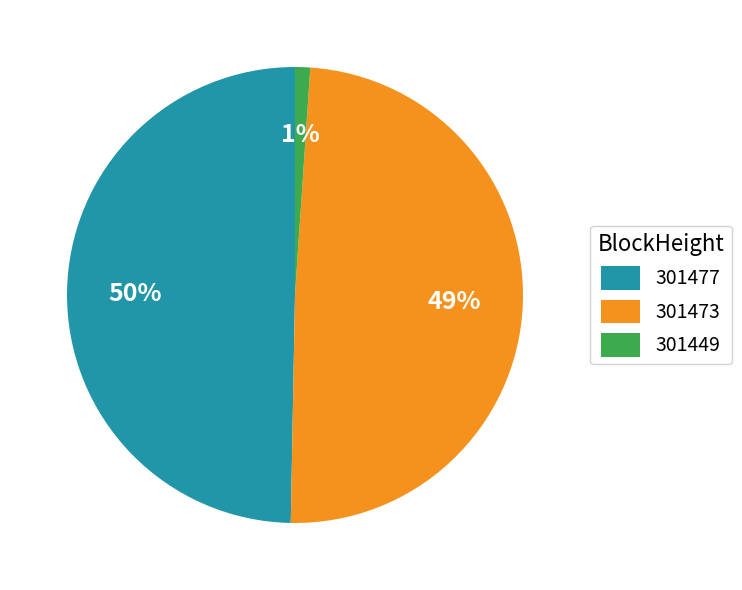

To the nearest percent, what percentage of the pie is 301473?

49%